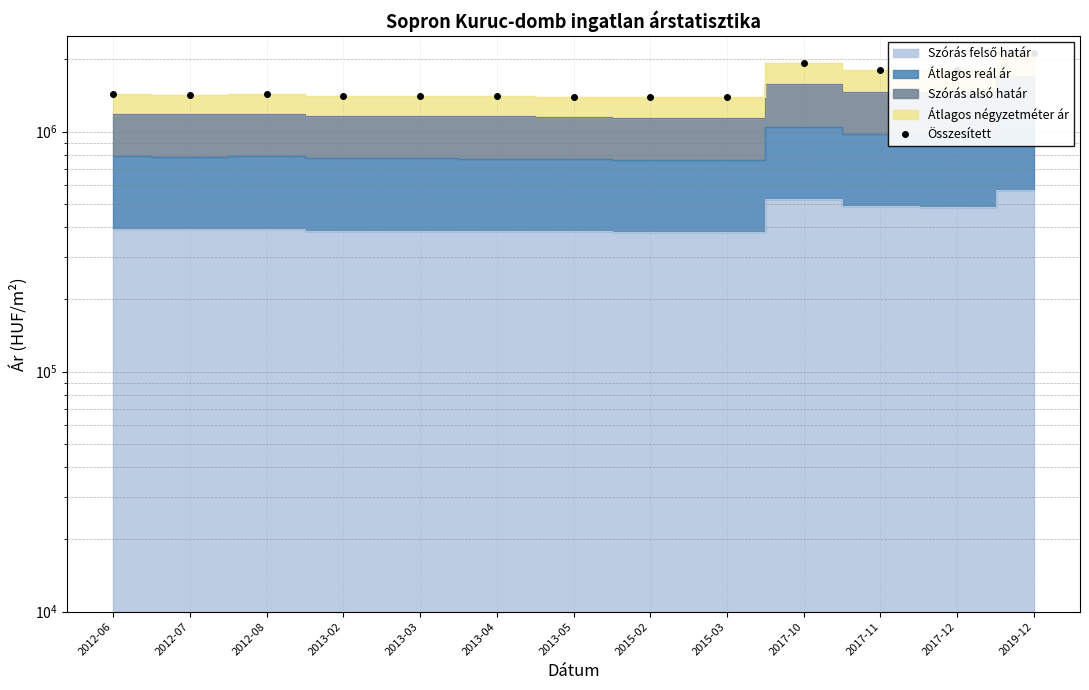

What is the label of the 4th point from the left?

2013-02